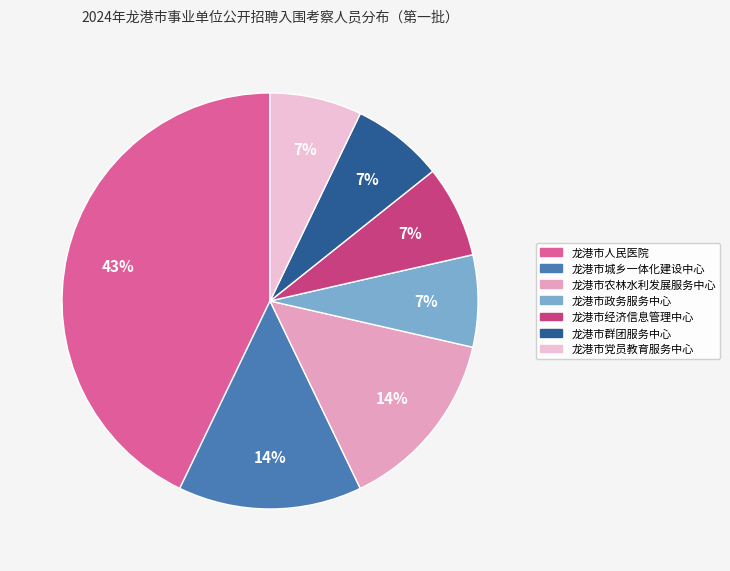

Is there any slice that represents more than half of the pie?

No